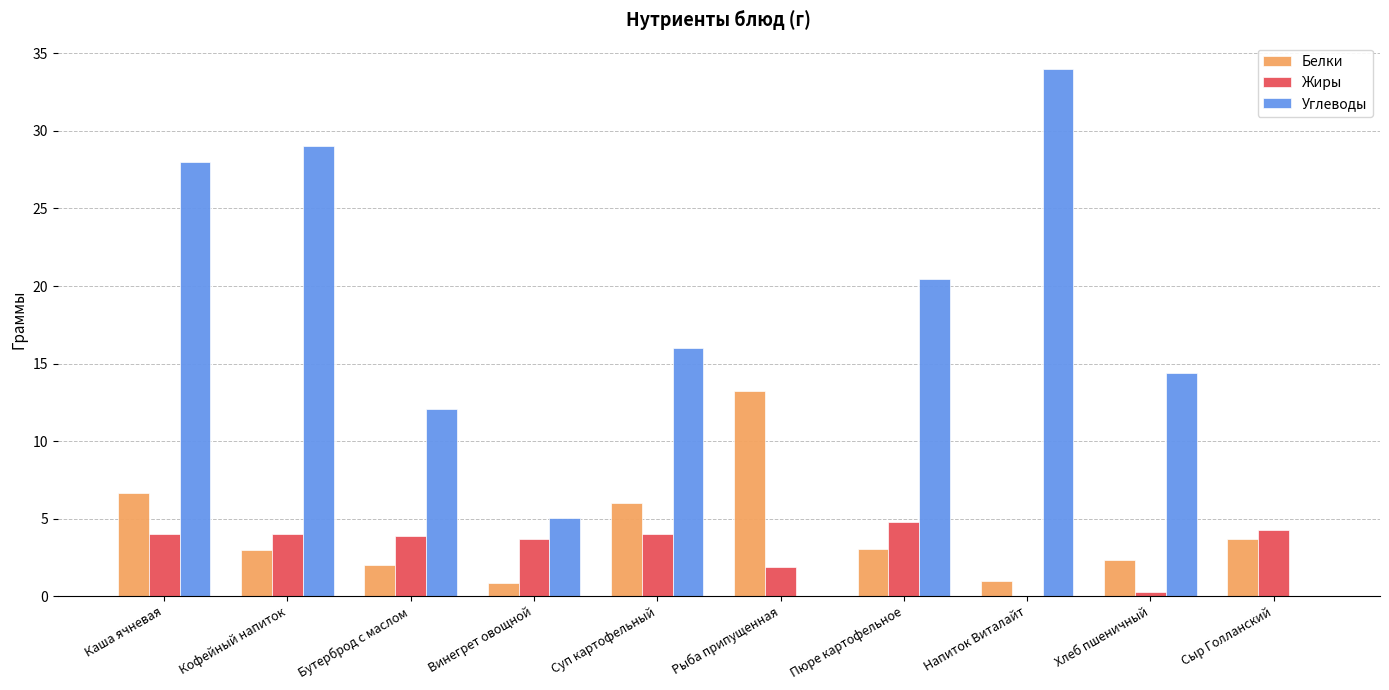

At which category does the chart reach its peak across all series?

Напиток Виталайт